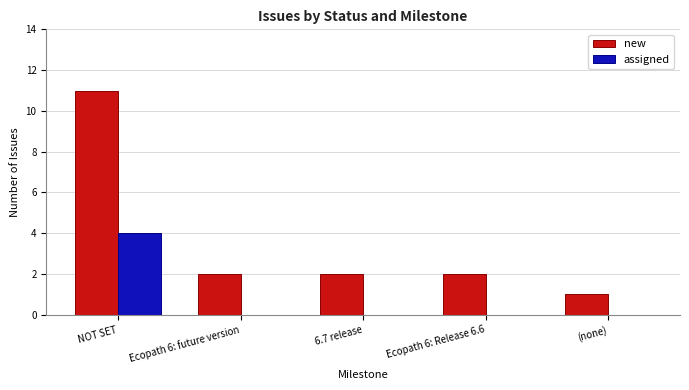

What value does the new series have at NOT SET?

11